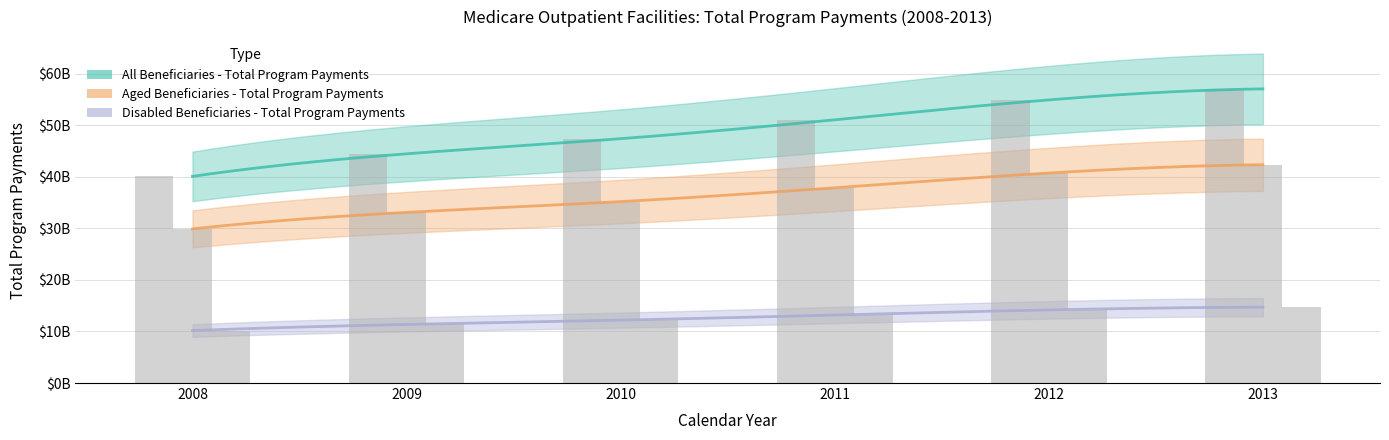

What is the difference between the second highest and minimum values in the Aged Beneficiaries - Total Program Payments series?

10832031126